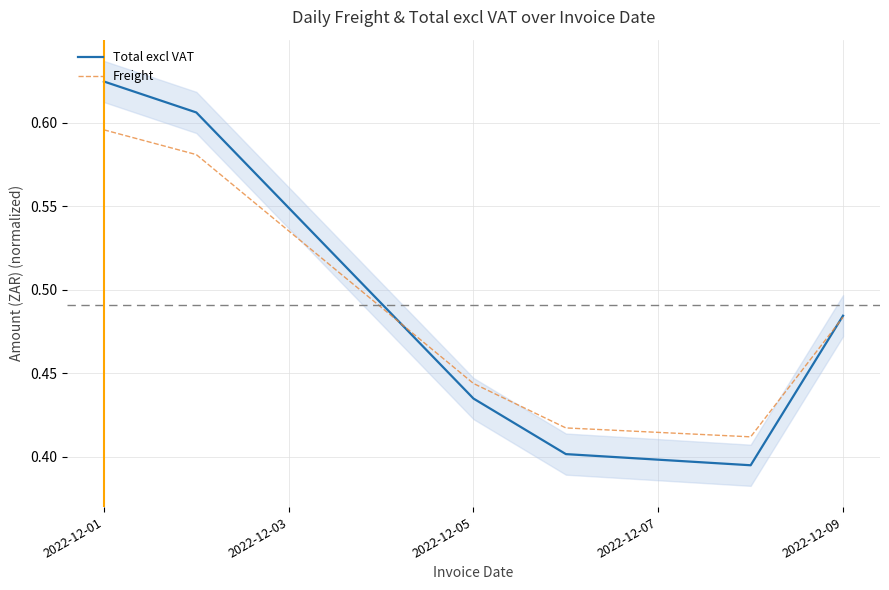

At which label does Total excl VAT reach its peak?

2022-12-01